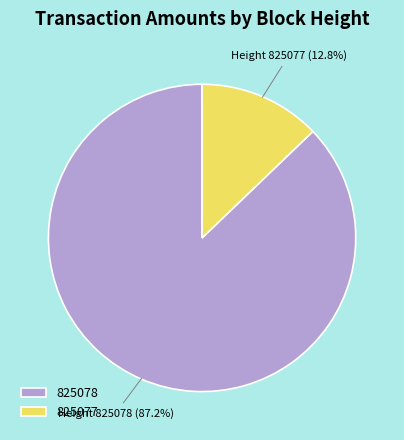

Does 825077 represent more than half of the total?

No